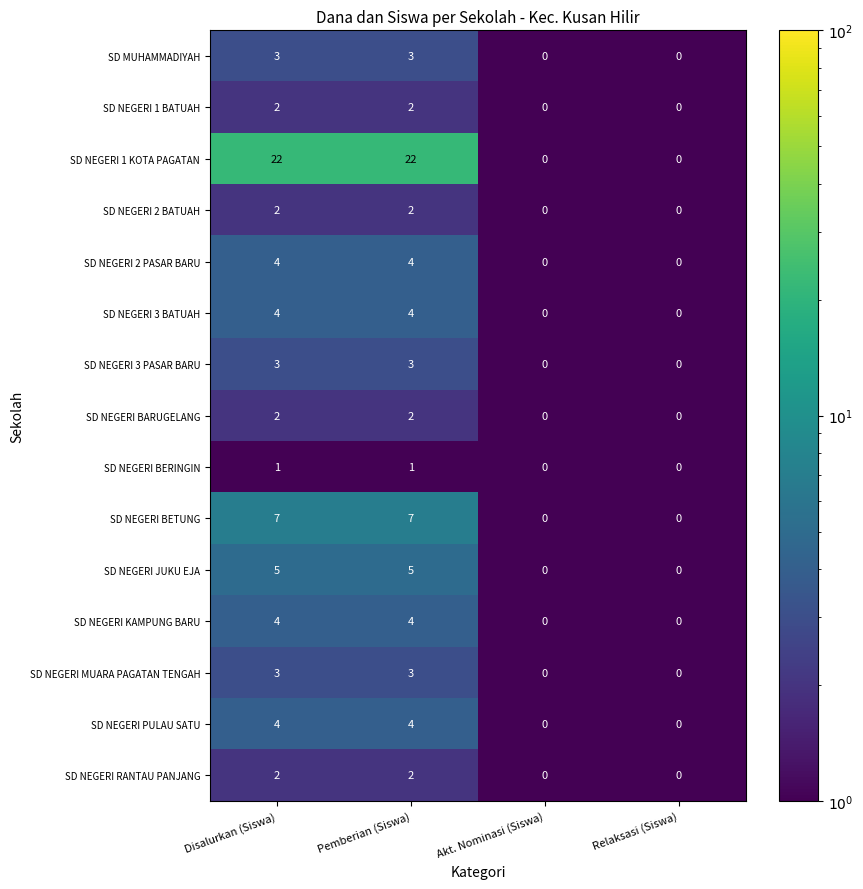

Which series has the largest total across all categories?

SD NEGERI 1 KOTA PAGATAN